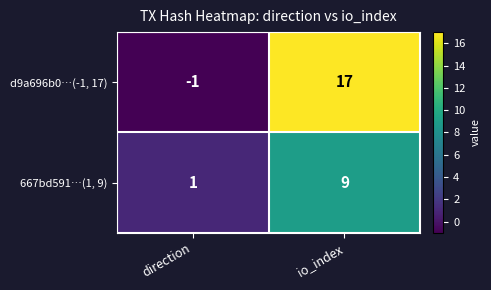

Which series has the widest spread of values?

d9a696b0…(-1, 17)